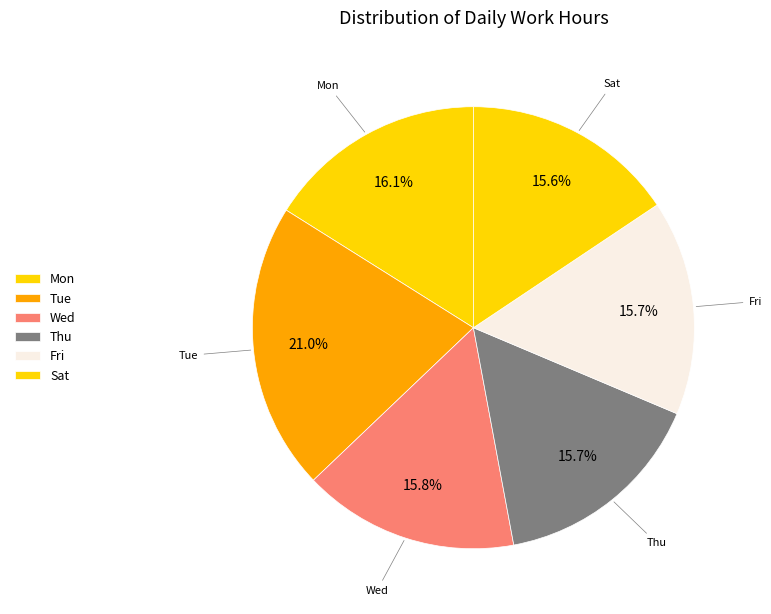

Is there any slice that represents more than half of the pie?

No